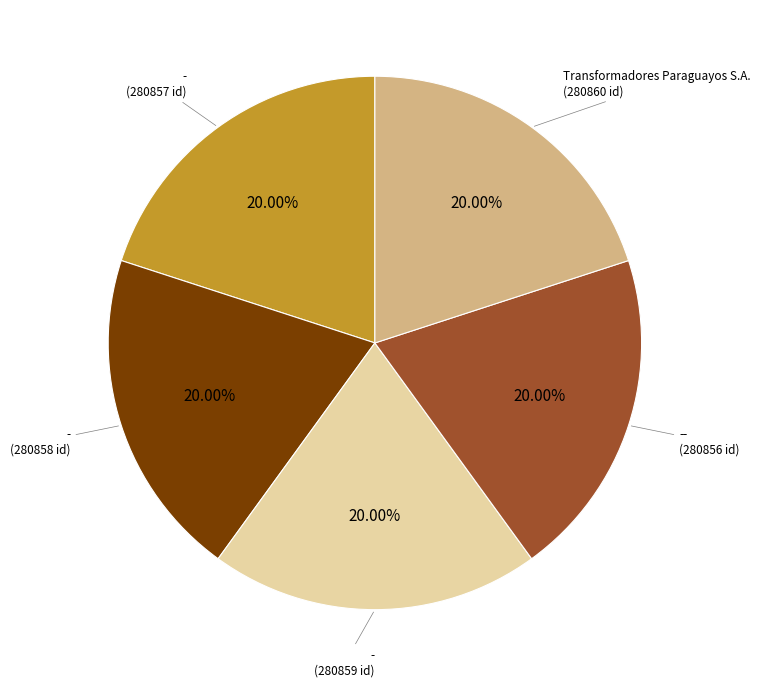

Does any single category account for the majority?

No